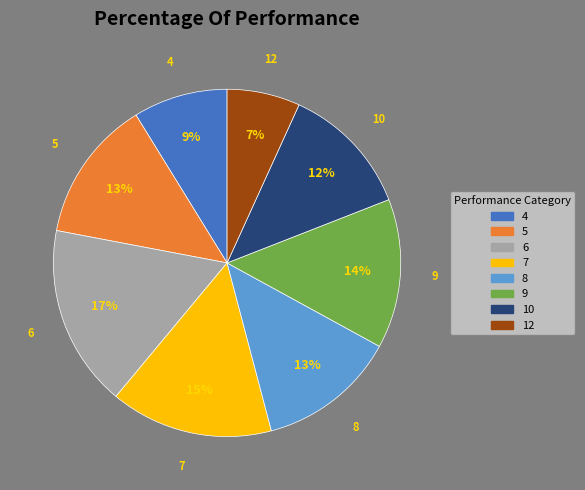

Is the sum of 5 and 4 greater than half?

No